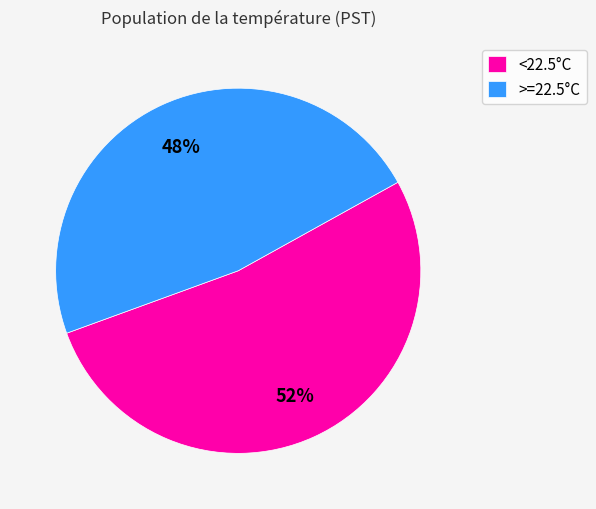

Is it true that >=22.5°C is 37% of the pie?

False